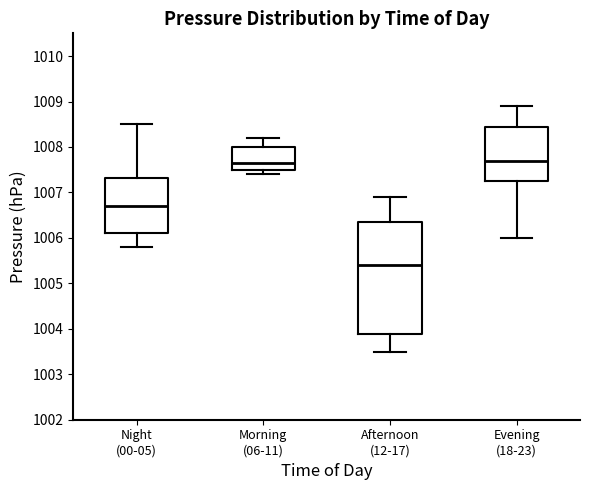

Which box has the lowest median line?

Afternoon (12-17)